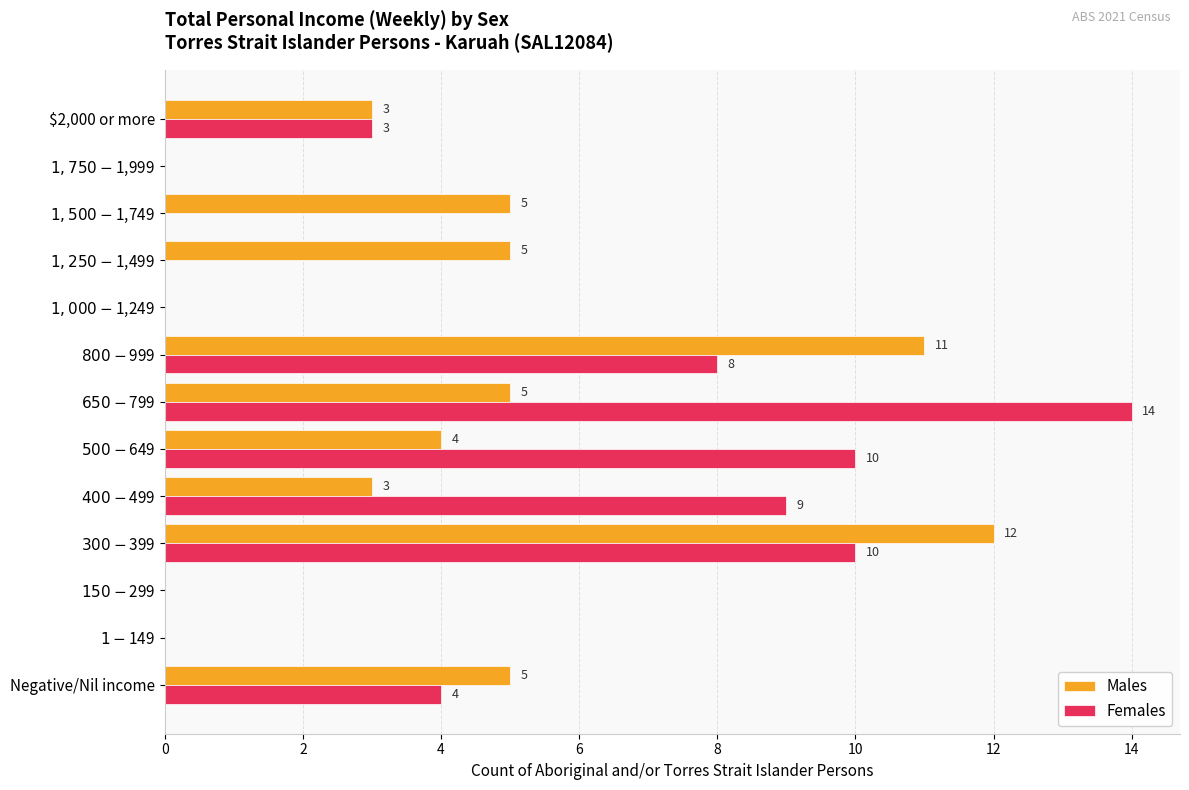

Which series has the largest total across all categories?

Females